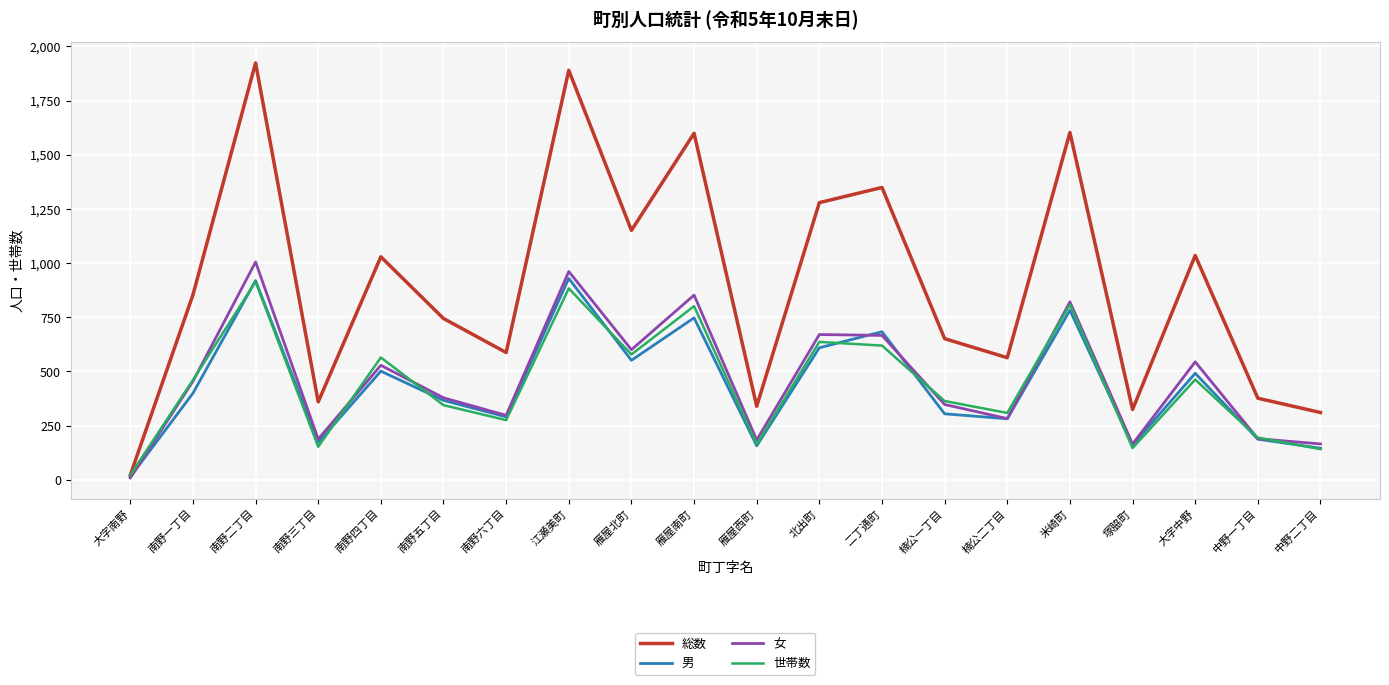

Which series changed the most between 南野五丁目 and 中野二丁目?

総数